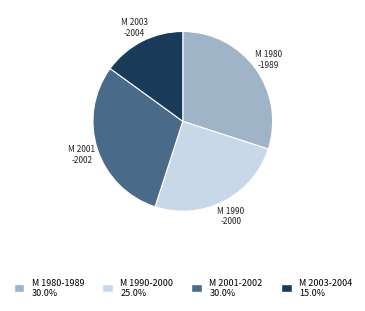

Does М 2001-2002 represent more than half of the total?

No